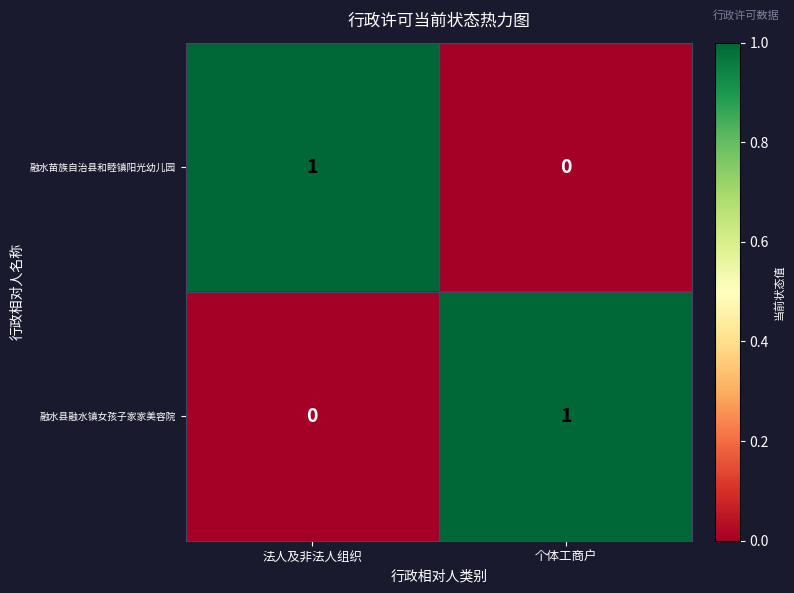

Where is 融水苗族自治县和睦镇阳光幼儿园 nearest to the value 0?

个体工商户